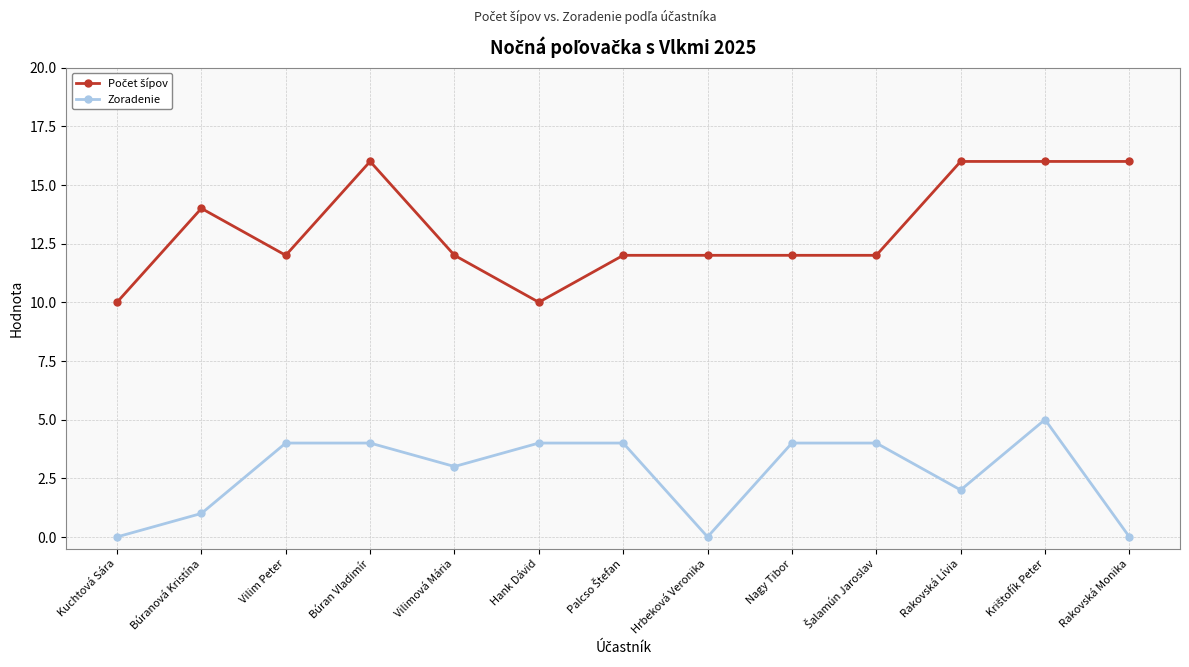

Does the chart have visible grid lines?

Yes